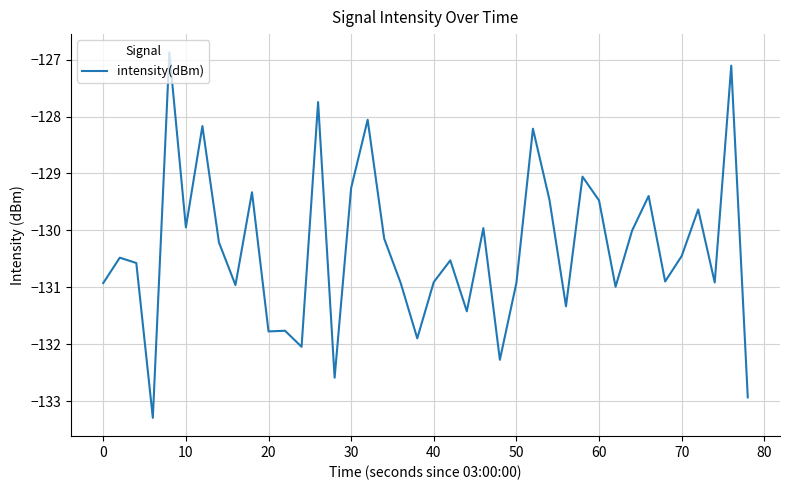

What is the difference between the maximum and minimum values?

6.4